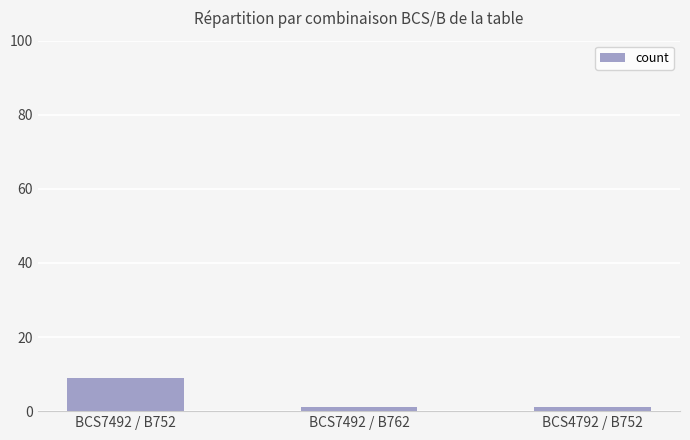

Are the bars grouped side by side (vs. stacked)?

No